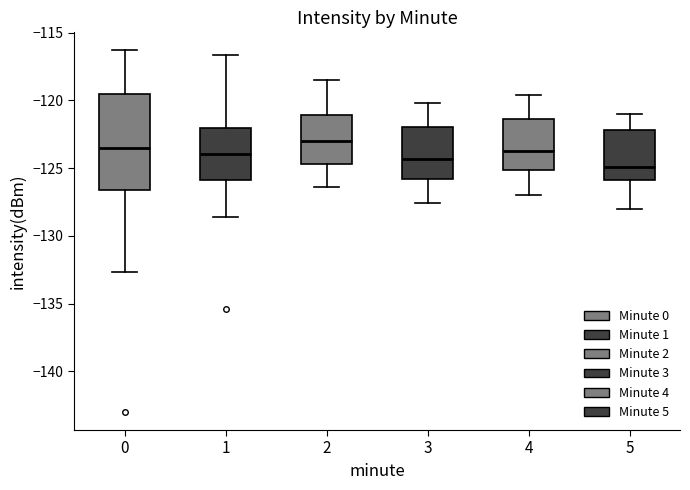

Reading left to right, transcribe this box plot: for each box, give where its median line is, the range the box spans, and where its two whiskers end, as read against the y-axis. The values are not printed on the chart, so give them approximately, as read against the axis.

0: median -123.5, box -126.5 to -119.5, whiskers -132.5 to -116.5
1: median -124.0, box -126.0 to -122.0, whiskers -128.5 to -116.5
2: median -123.0, box -124.5 to -121.0, whiskers -126.5 to -118.5
3: median -124.5, box -126.0 to -122.0, whiskers -127.5 to -120.0
4: median -123.5, box -125.0 to -121.5, whiskers -127.0 to -119.5
5: median -125.0, box -126.0 to -122.0, whiskers -128.0 to -121.0